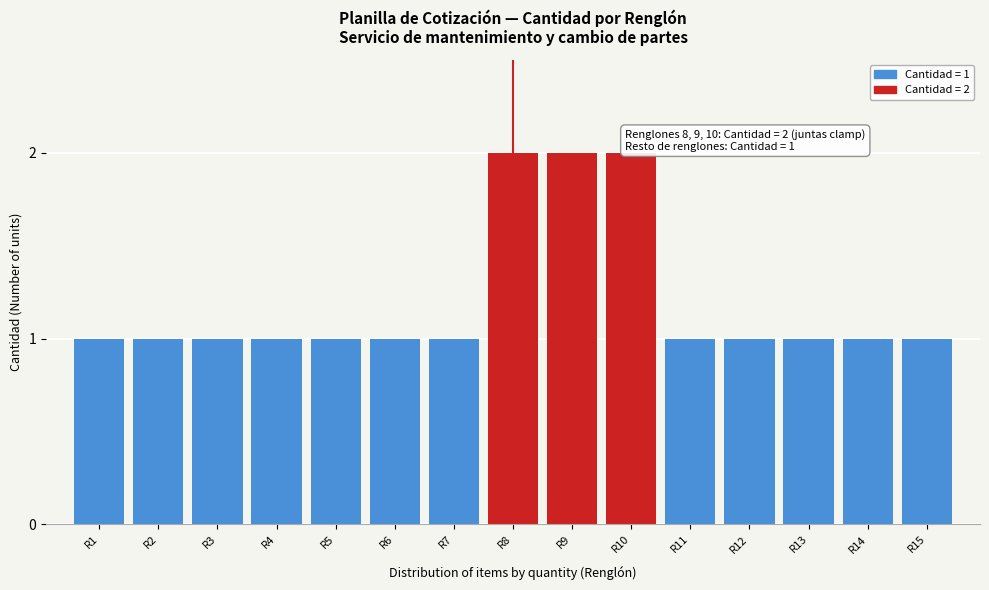

Reading left to right, what are all the values shown in this chart?

1	1	1	1	1	1	1	2	2	2	1	1	1	1	1